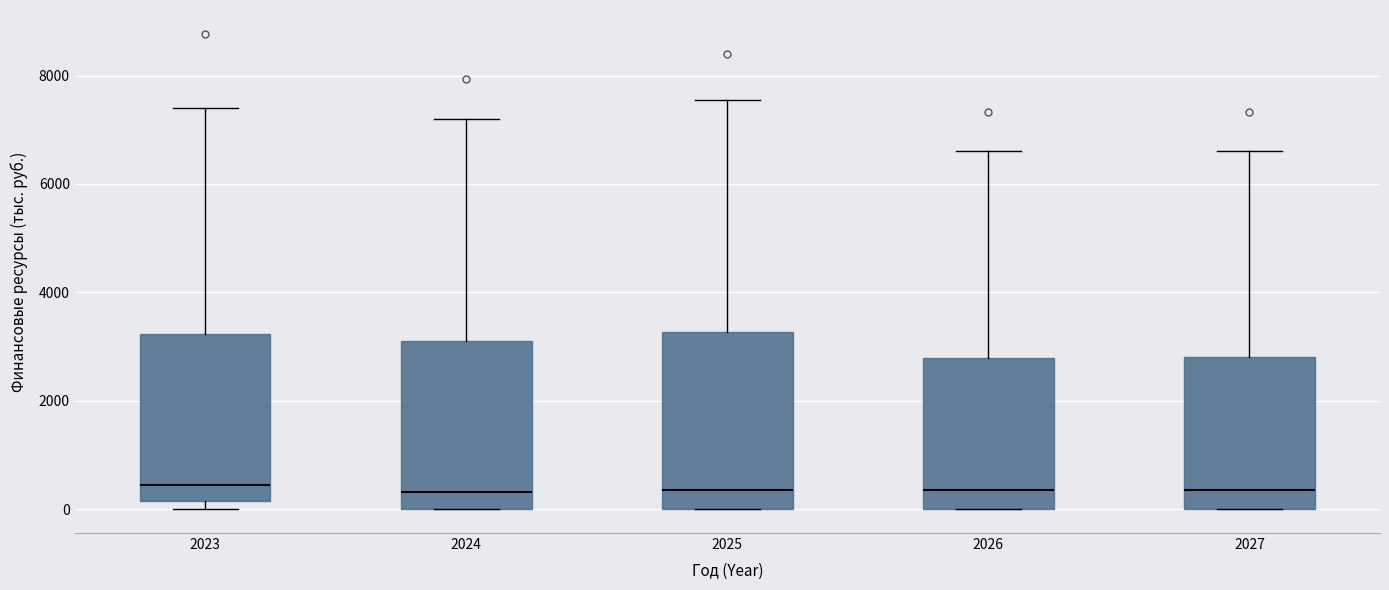

Reading left to right, transcribe this box plot: for each box, give where its median line is, the range the box spans, and where its two whiskers end, as read against the y-axis. The values are not printed on the chart, so give them approximately, as read against the axis.

2023: median 400, box 200 to 3200, whiskers 0 to 7400
2024: median 400, box 0 to 3200, whiskers 0 to 7200
2025: median 400, box 0 to 3200, whiskers 0 to 7600
2026: median 400, box 0 to 2800, whiskers 0 to 6600
2027: median 400, box 0 to 2800, whiskers 0 to 6600